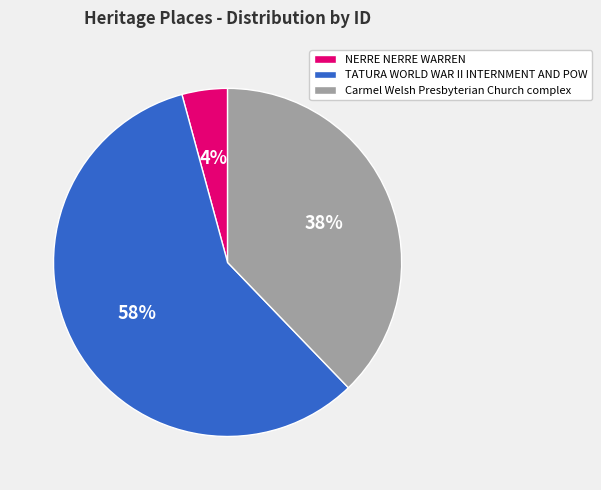

Which slice is the smallest?

NERRE NERRE WARREN